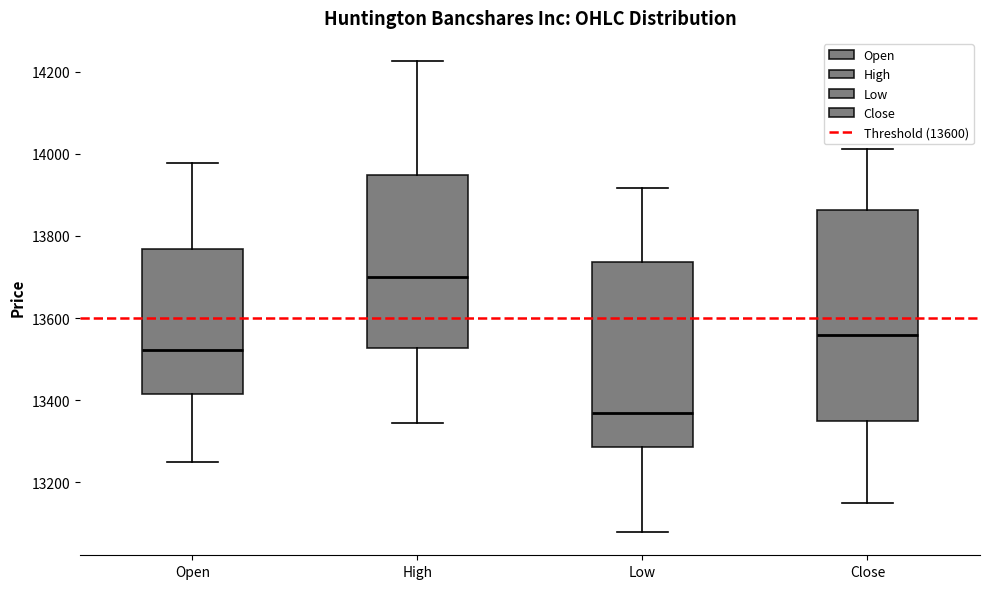

Which box is the tallest, from its lower edge to its upper edge?

Close